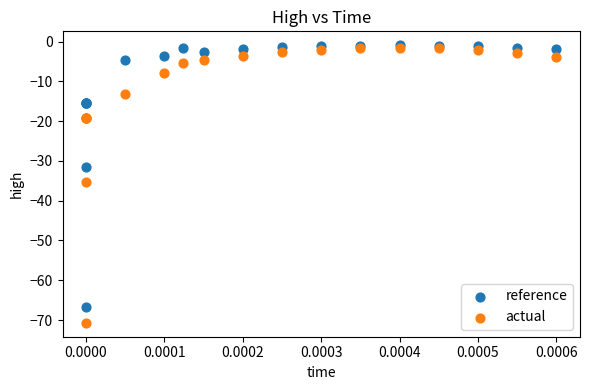

In the reference series, what Y value is closest to -33?

-31.4